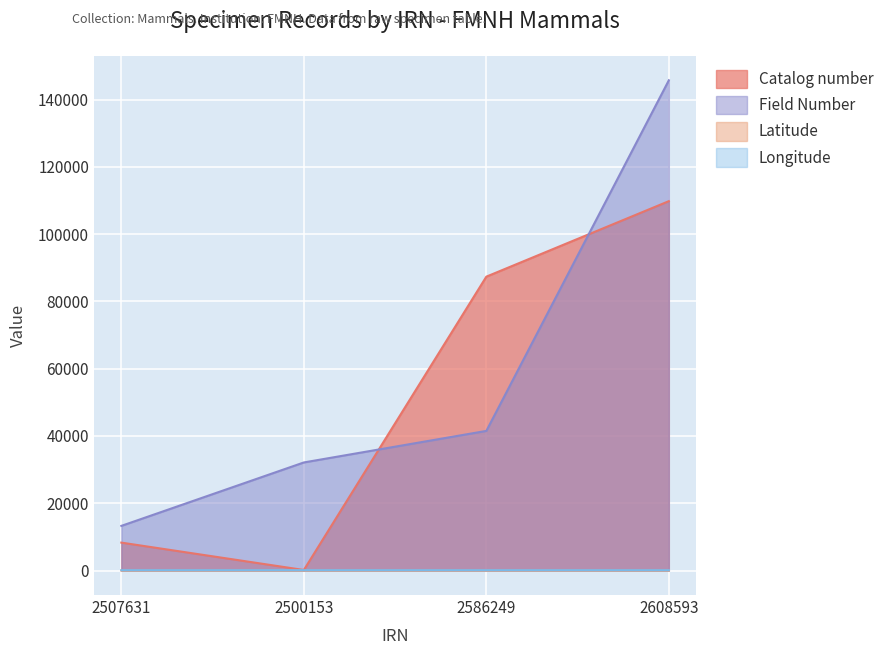

How many intersections are there between Field Number and Catalog number?

2